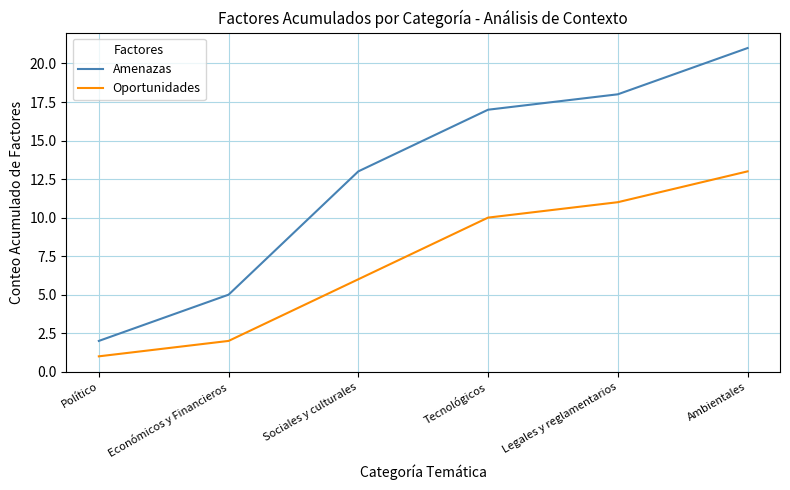

True or false: Oportunidades and Amenazas intersect in this chart.

False